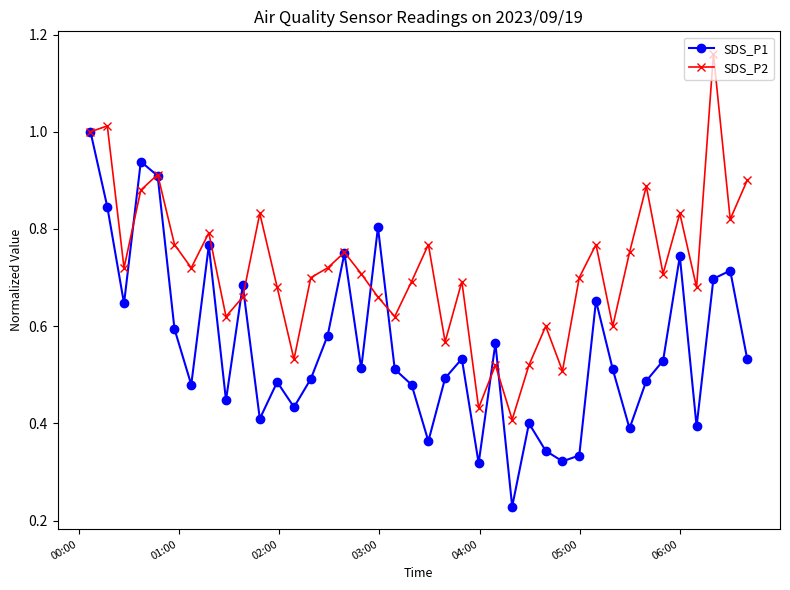

Which series has the largest total across all categories?

SDS_P2